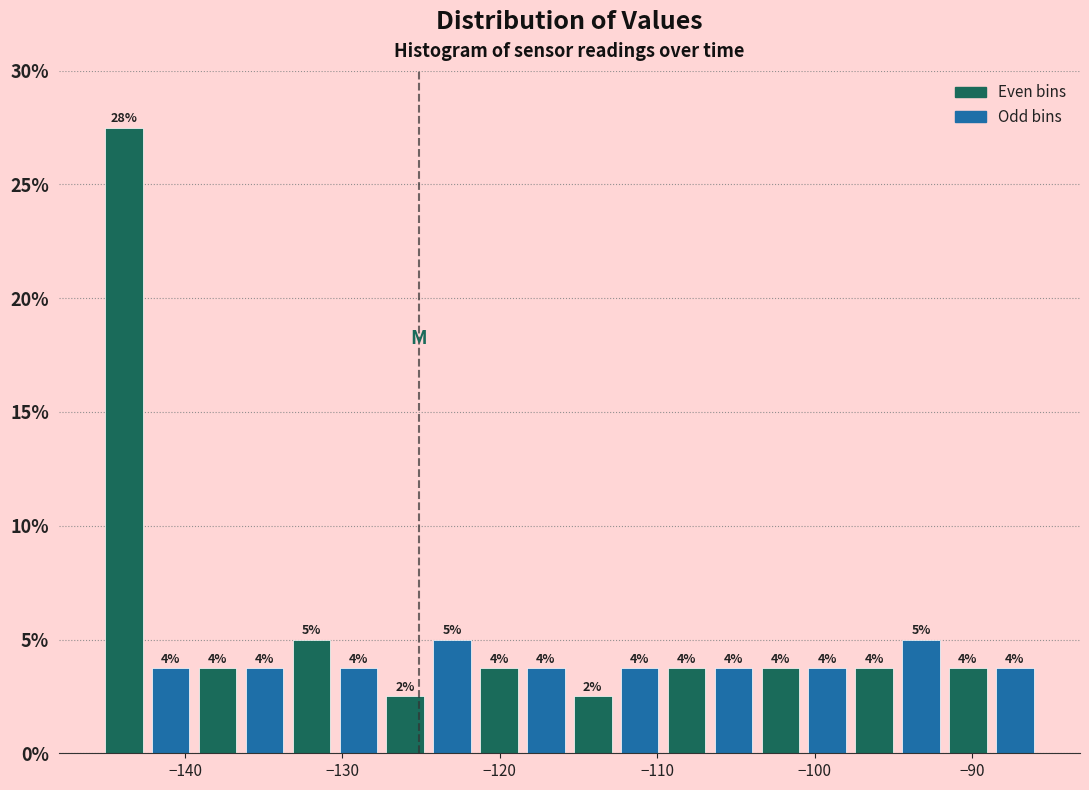

Around what value on the x-axis is the tallest bar? Give the approximate position of its centre, as read against the axis.

-144